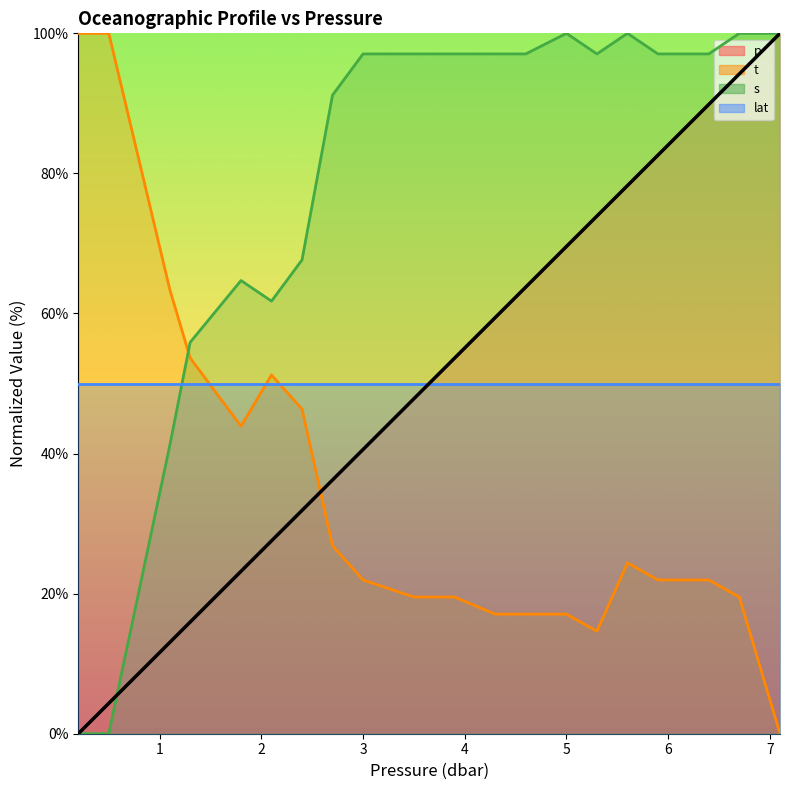

What is the difference between the maximum and second lowest values in the t series?

85.4